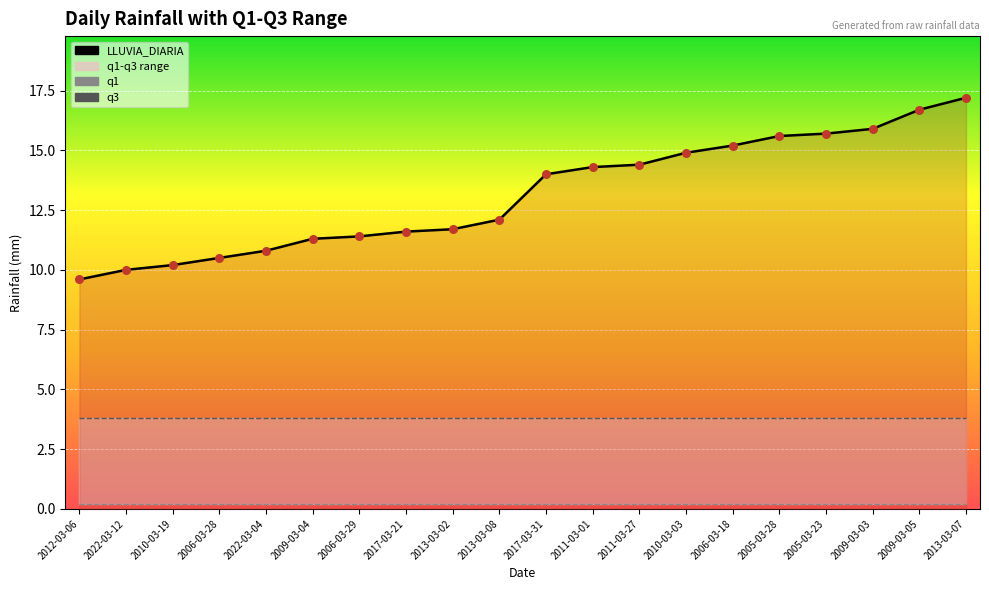

At which category is the sum across all series the highest?

2013-03-07